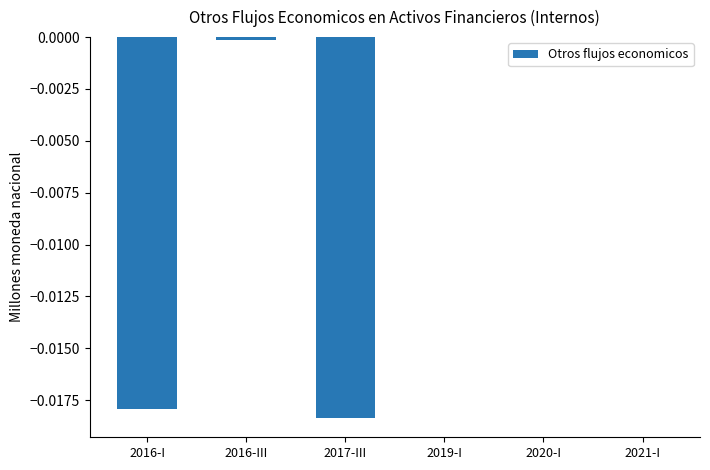

The value at 2021-I is 0.0. True or false?

True